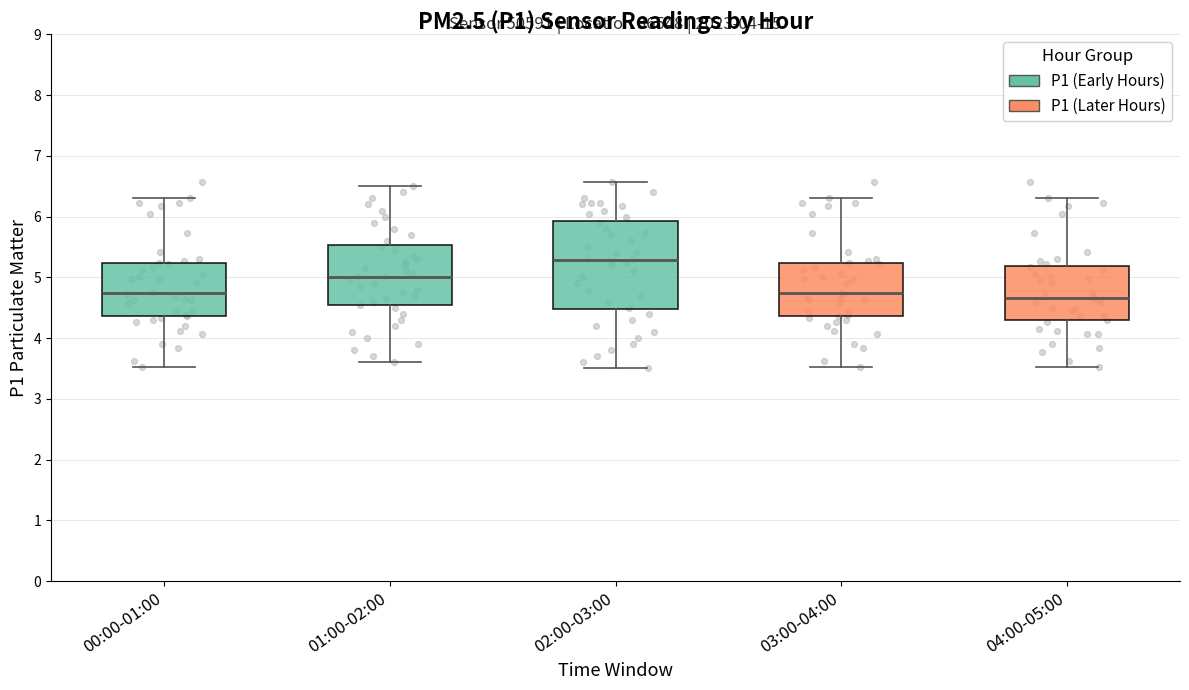

Reading left to right, transcribe this box plot: for each box, give where its median line is, the range the box spans, and where its two whiskers end, as read against the y-axis. The values are not printed on the chart, so give them approximately, as read against the axis.

00:00-01:00: median 4.7, box 4.4 to 5.2, whiskers 3.5 to 6.3
01:00-02:00: median 5.0, box 4.5 to 5.5, whiskers 3.6 to 6.5
02:00-03:00: median 5.3, box 4.5 to 5.9, whiskers 3.5 to 6.6
03:00-04:00: median 4.7, box 4.4 to 5.2, whiskers 3.5 to 6.3
04:00-05:00: median 4.7, box 4.3 to 5.2, whiskers 3.5 to 6.3